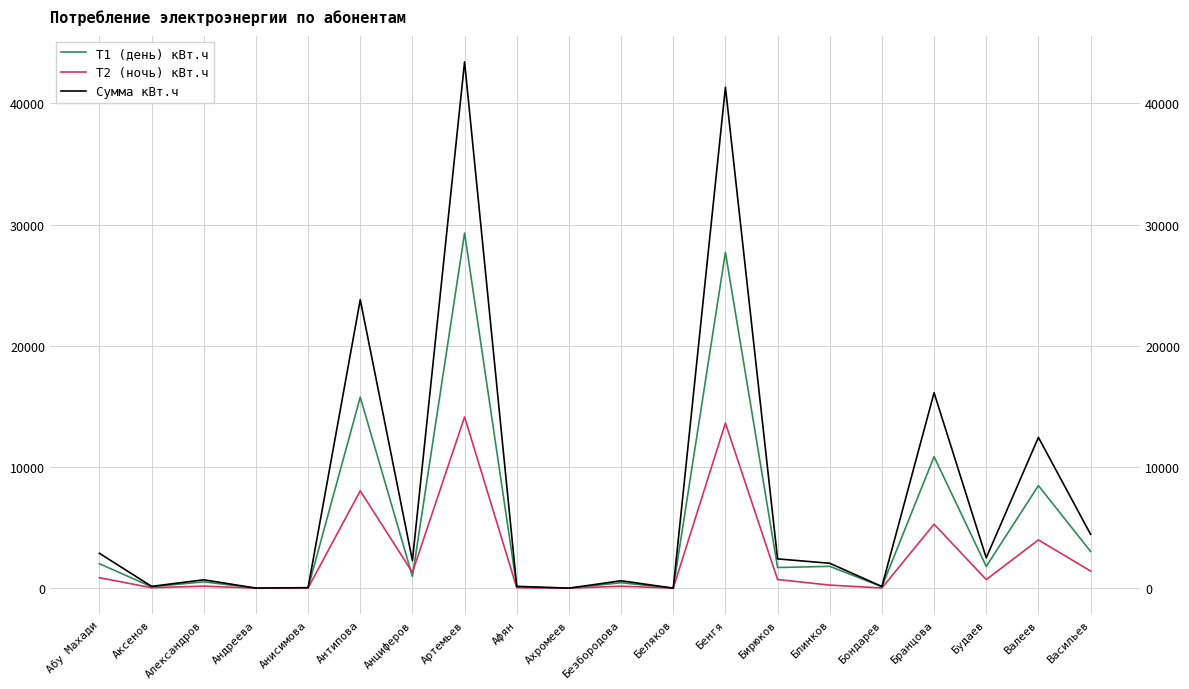

At how many categories does at least one series exceed 19021?

3